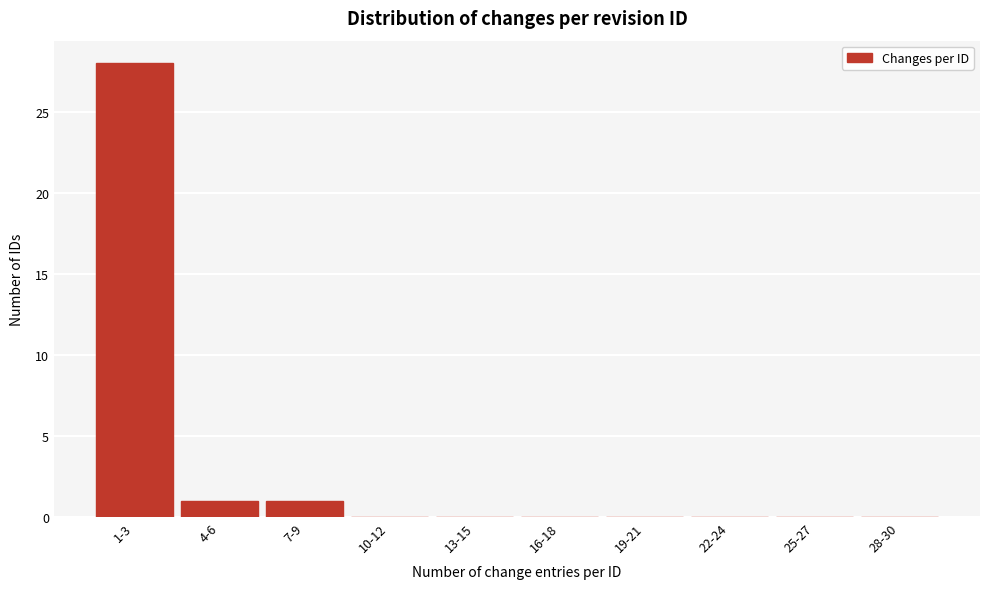

Reading left to right, transcribe all the data shown in this chart.

1-3=28	4-6=1	7-9=1	10-12=0	13-15=0	16-18=0	19-21=0	22-24=0	25-27=0	28-30=0